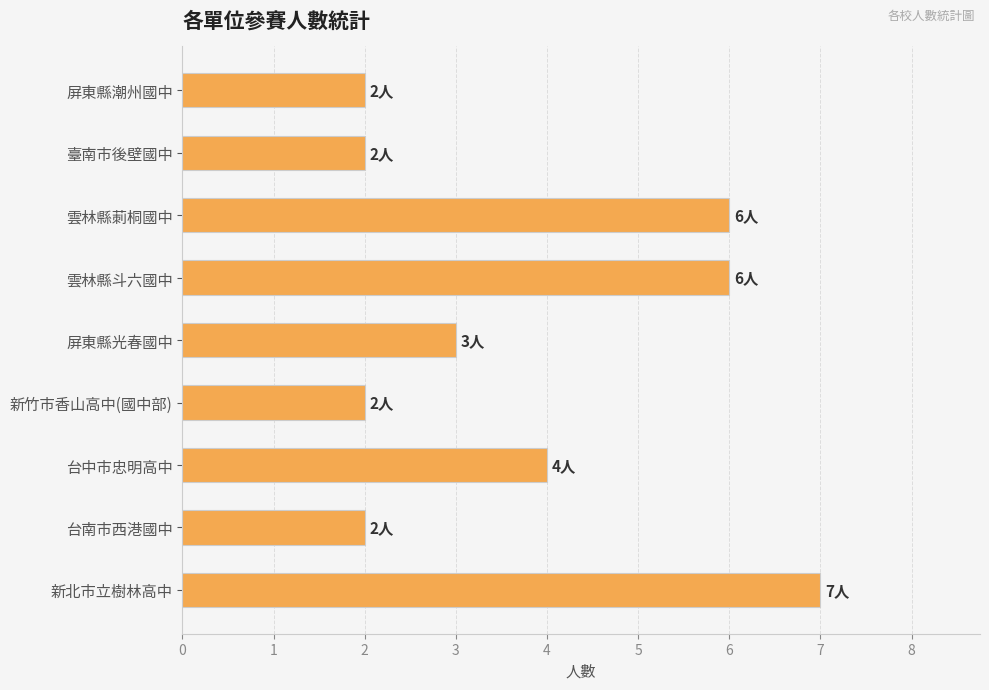

What is the label of the 8th bar from the top?

台南市西港國中